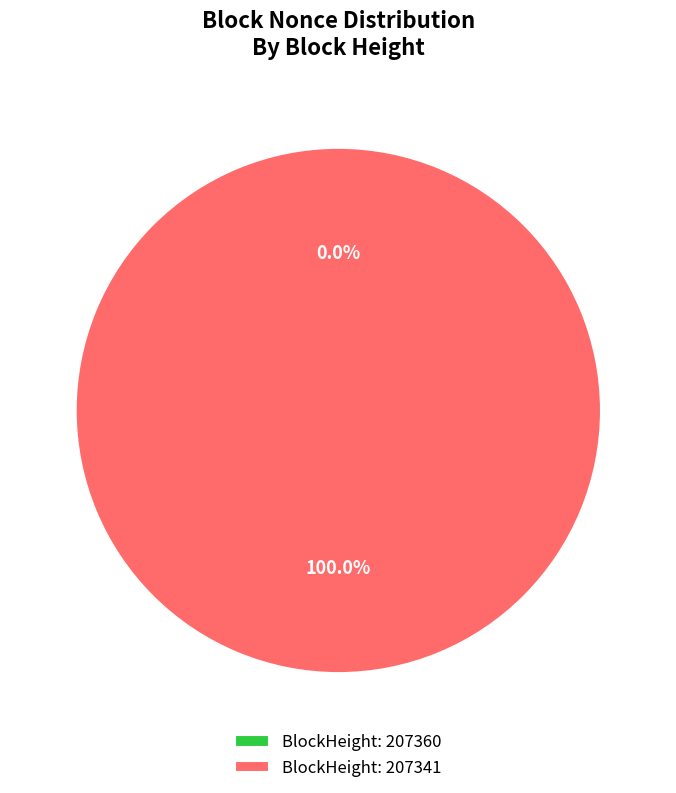

How many segments does this pie chart have?

2